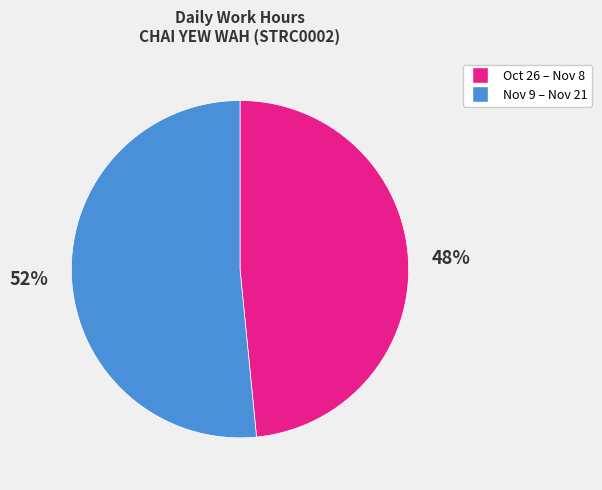

How many slices are in this pie chart?

2